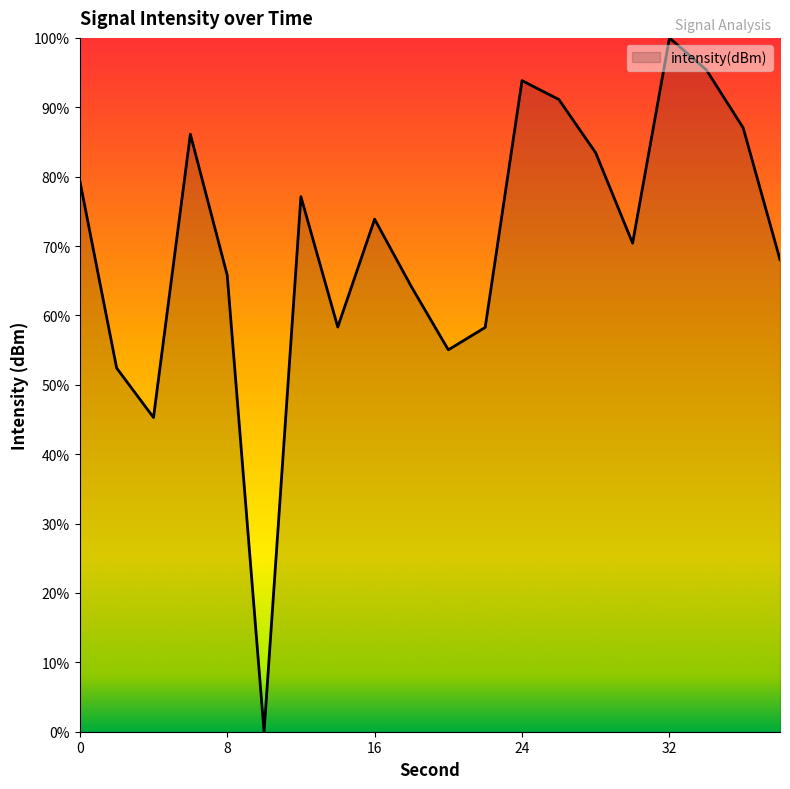

Reading right to left, what are all the values shown in this chart?

68.0	87.0	95.4	100.0	70.4	83.4	91.1	93.8	58.3	55.0	64.1	73.9	58.3	77.1	0.0	65.8	86.1	45.3	52.4	79.4